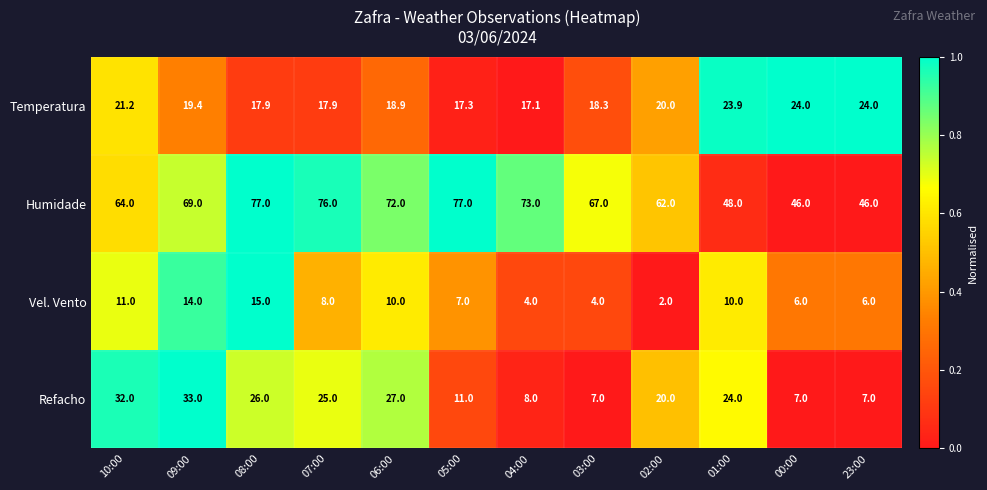

What is the average value of the Temperatura series?

20.0